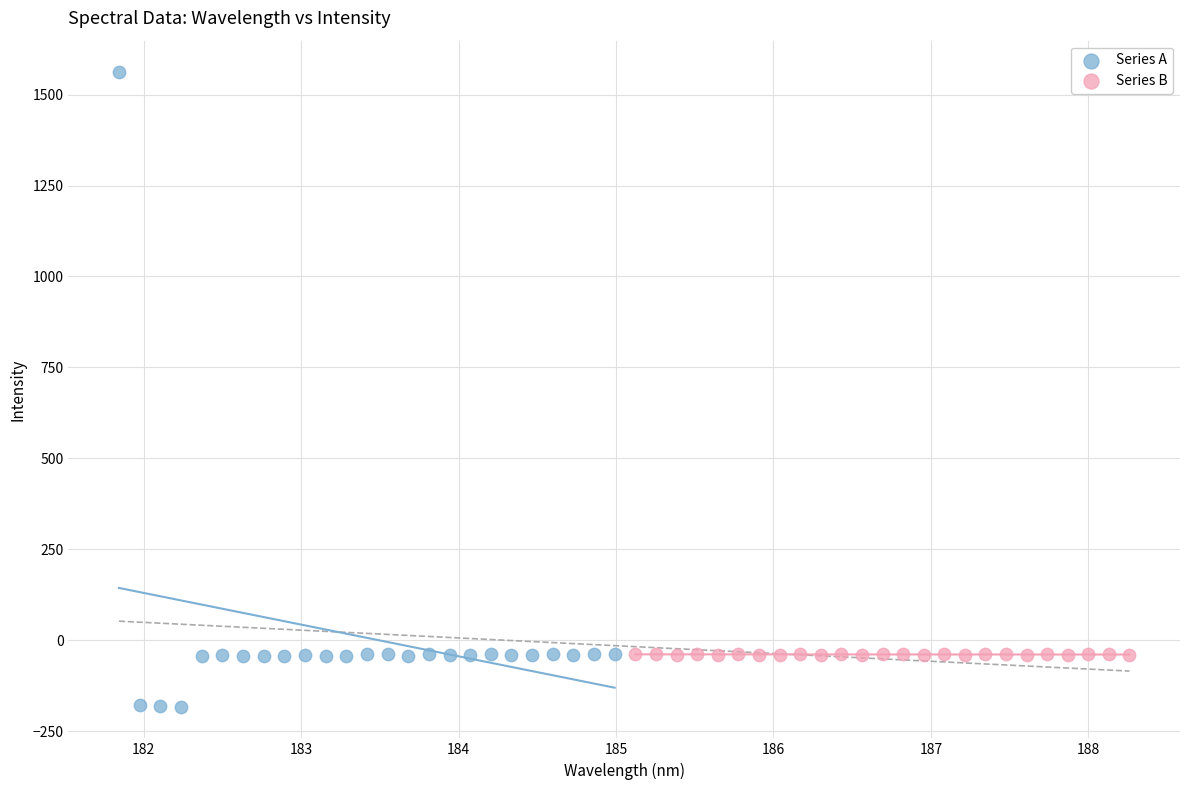

Which series reaches the maximum Y coordinate?

Series A